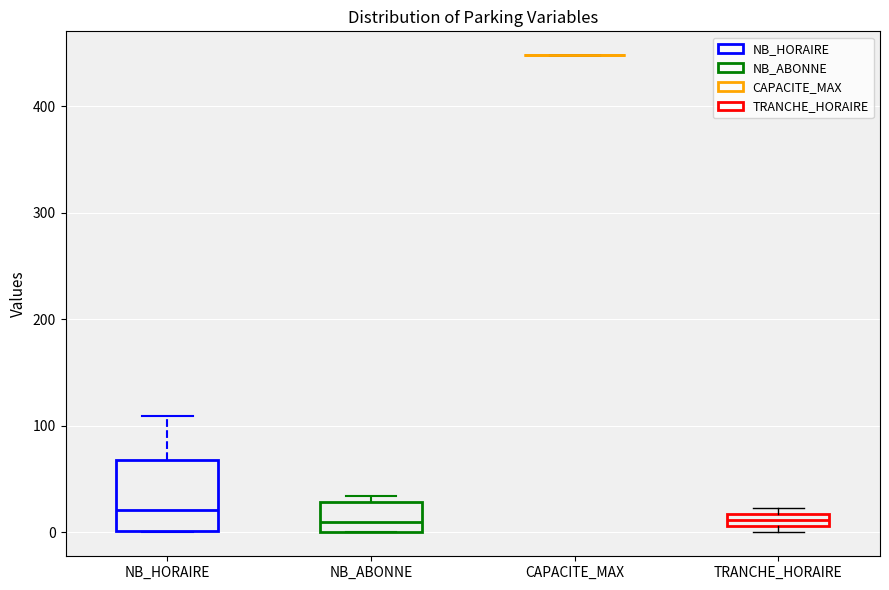

Where is the upper edge of the box for NB_ABONNE on the y-axis? The values are not printed on the chart, so give them approximately, as read against the axis.

30